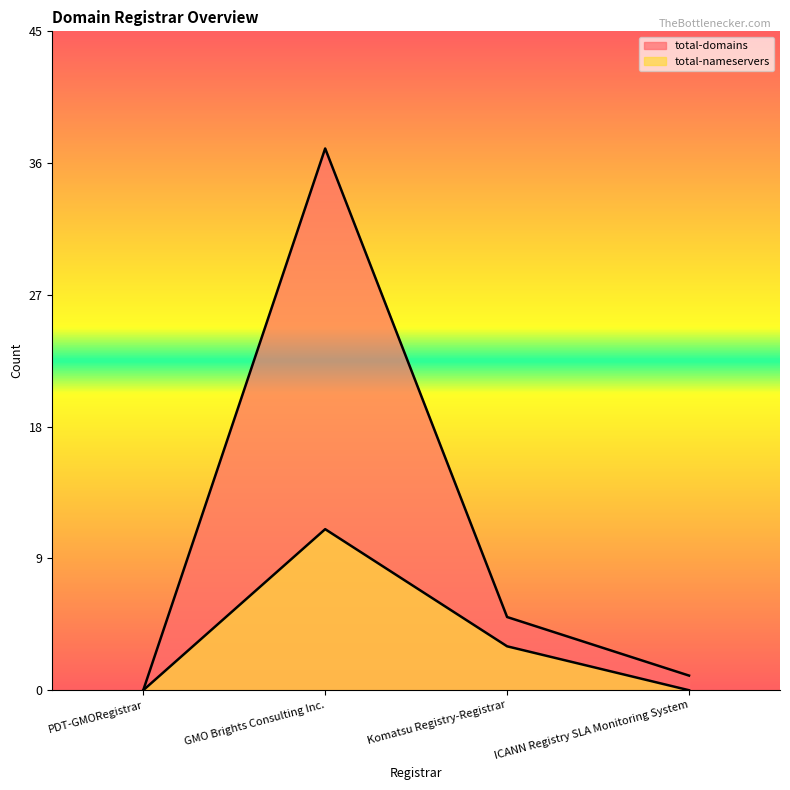

Reading right to left, what are all the values shown in this chart?

total-domains: 1	5	37	0
total-nameservers: 0	3	11	0